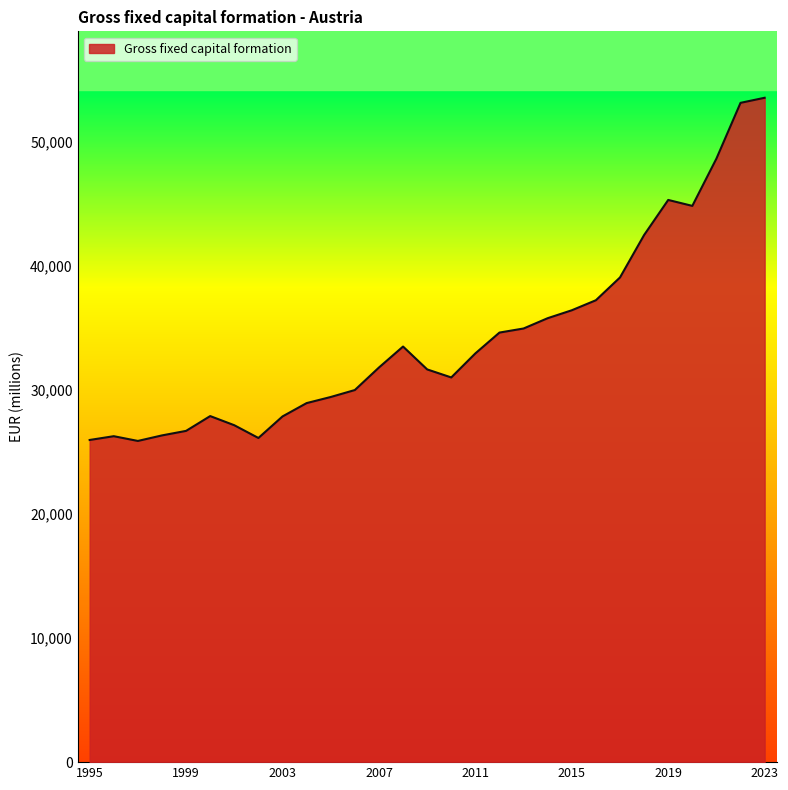

What is the difference between the second highest and minimum values?

27248.7